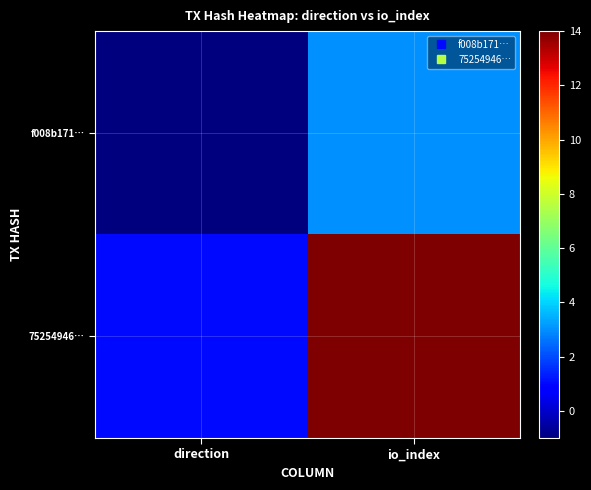

Reading left to right, extract all data points from this chart.

f008b171…: direction=-1	io_index=3
75254946…: direction=1	io_index=14